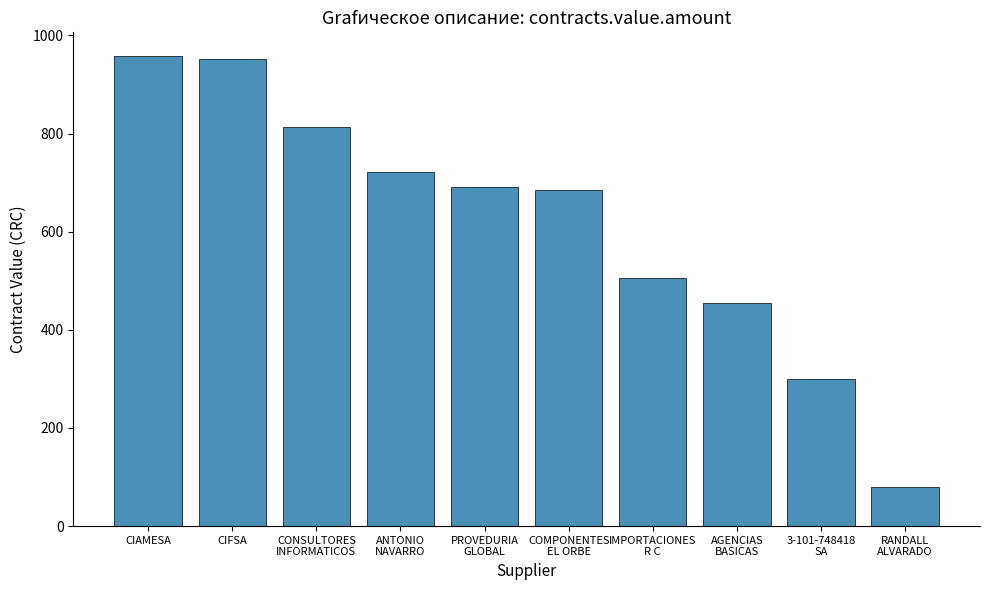

Does the chart contain any negative values?

No